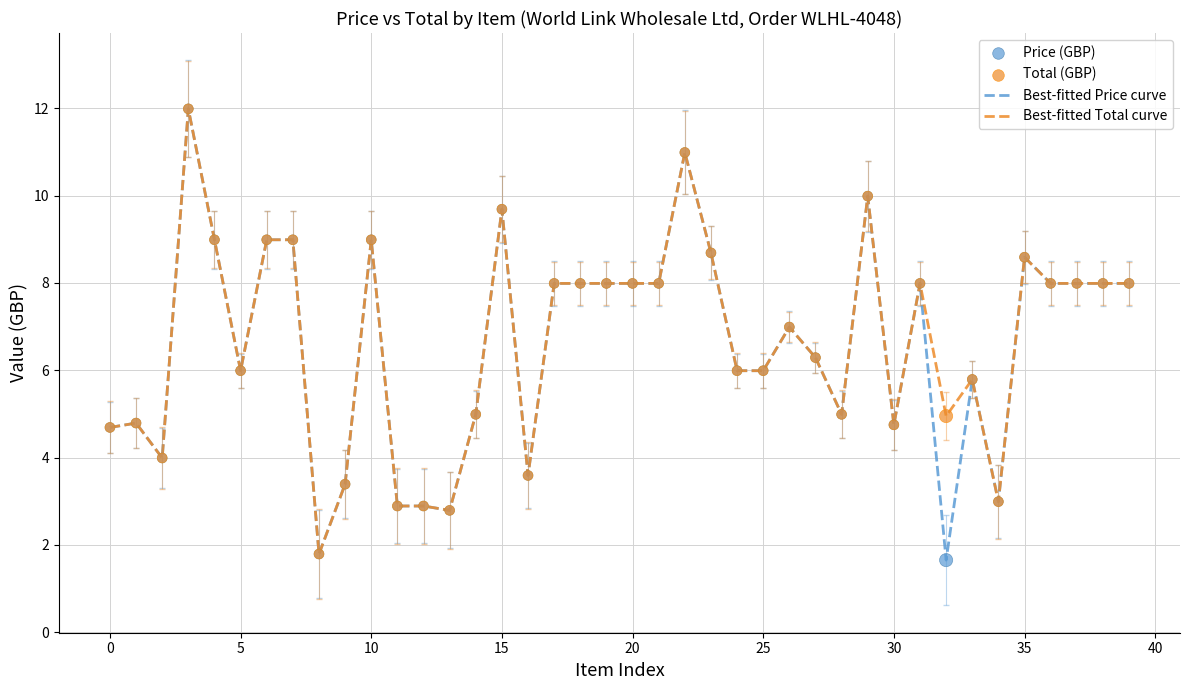

What is the minimum value for Best-fitted Total curve?

1.8